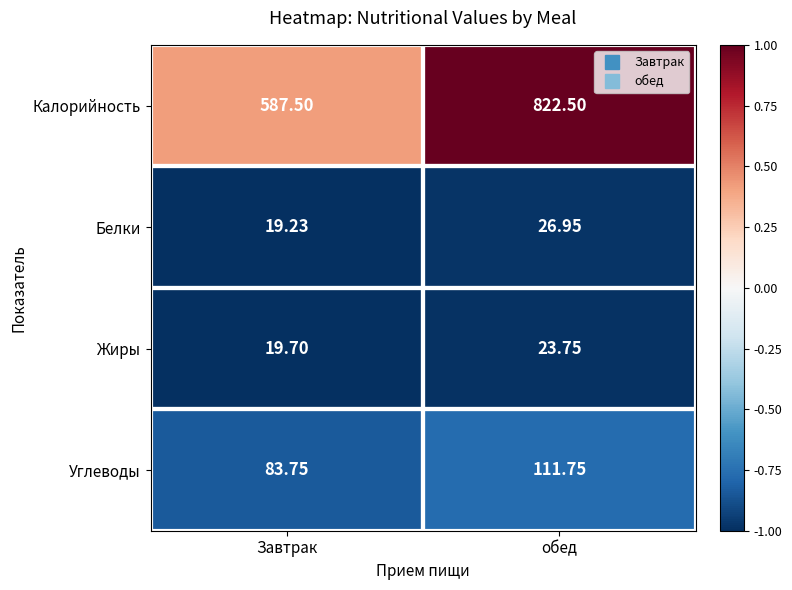

Is the value of Белки at обед greater than the value of Углеводы at Завтрак?

No